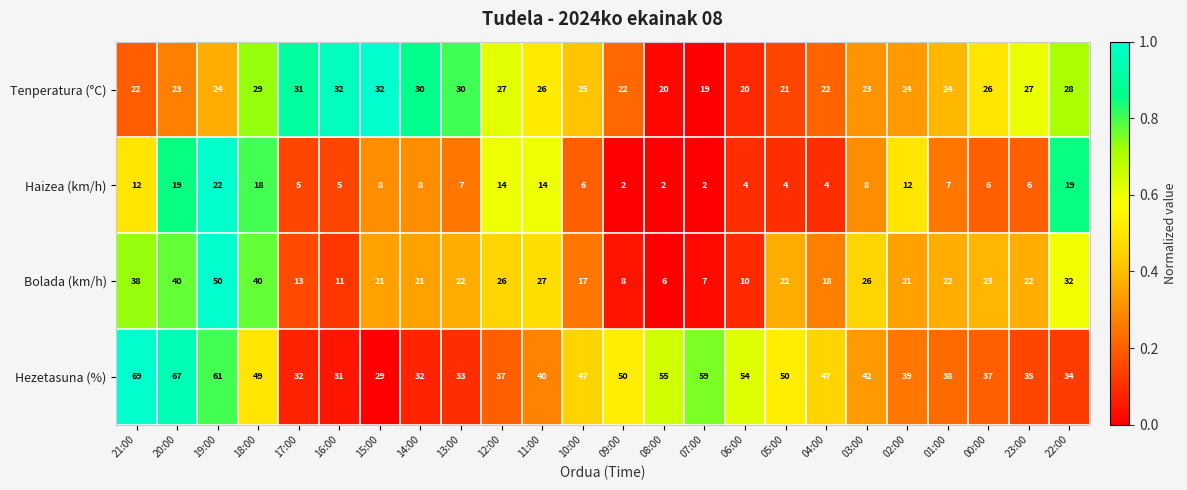

How many values in the Tenperatura (°C) series are below 25?

12